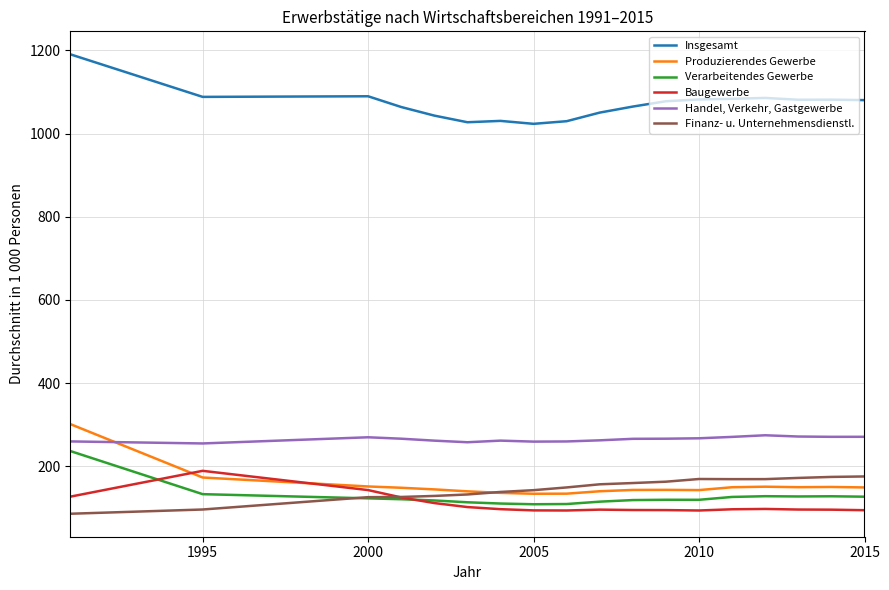

Which series has the largest range (max minus min)?

Produzierendes Gewerbe